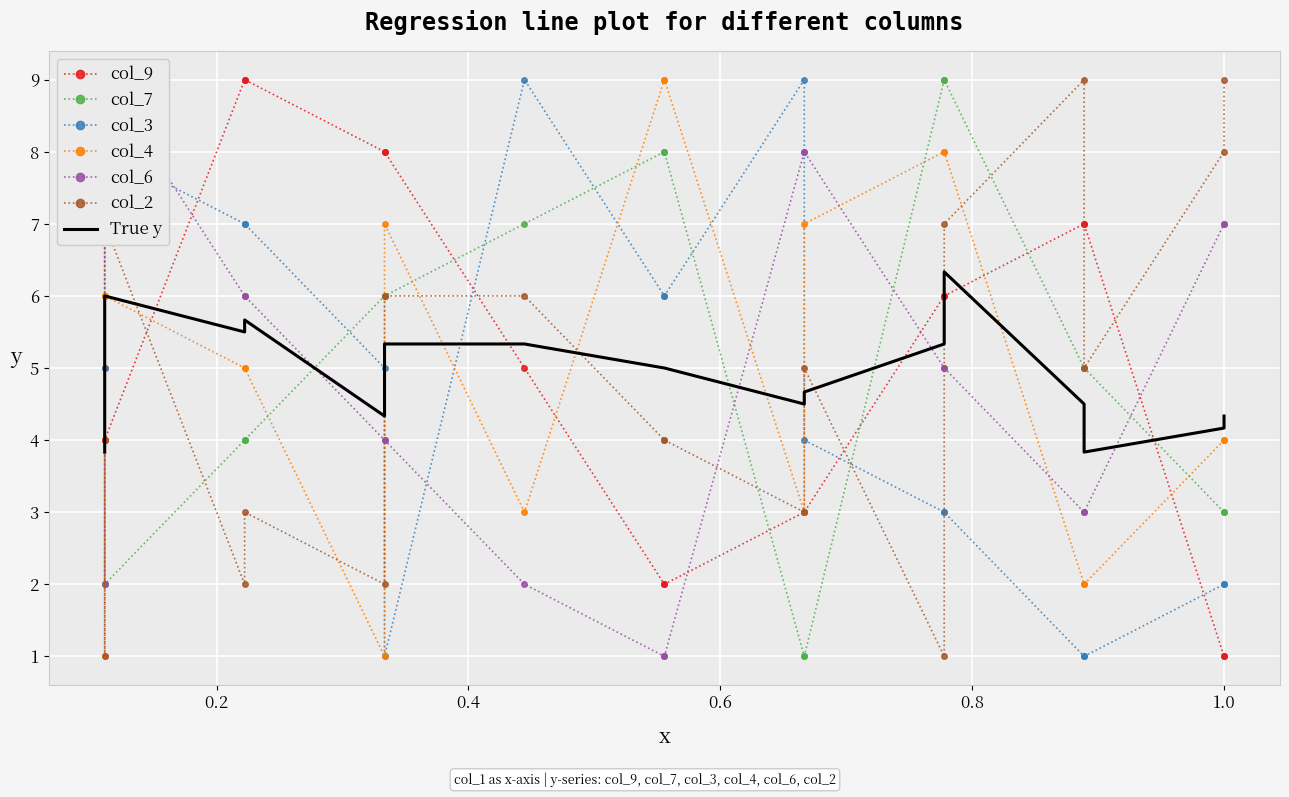

In col_9, how many points are lower than both neighbors (excluding endpoints)?

5